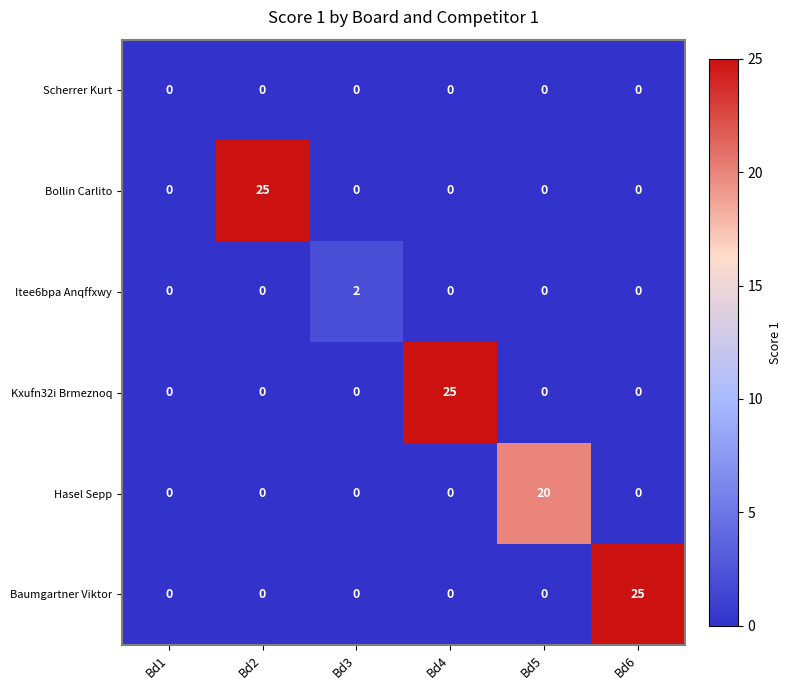

How many positive values does the Bollin Carlito series have?

1